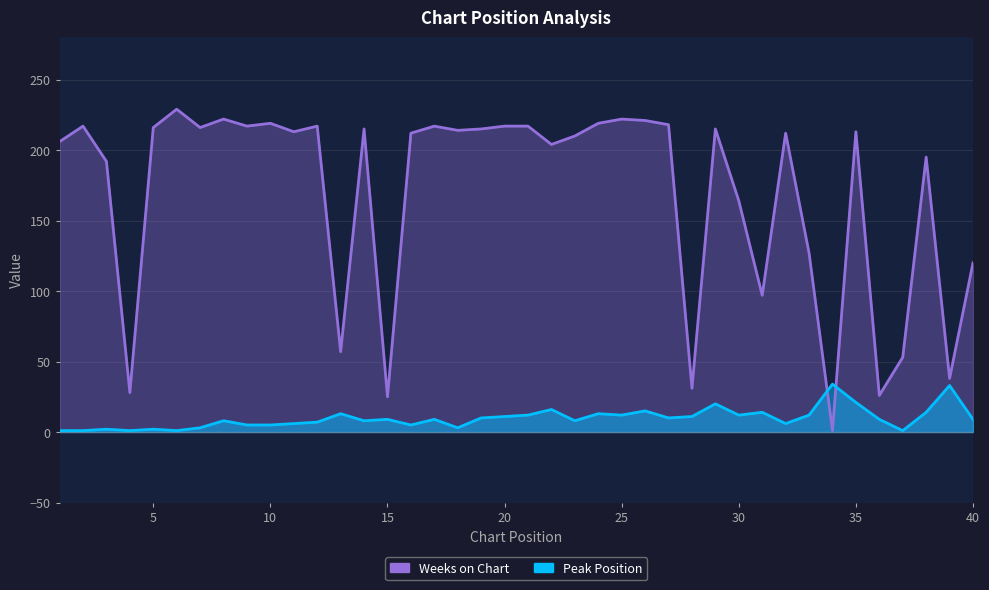

List the series in order of their peak value, lowest first.

Peak Position, Weeks on Chart